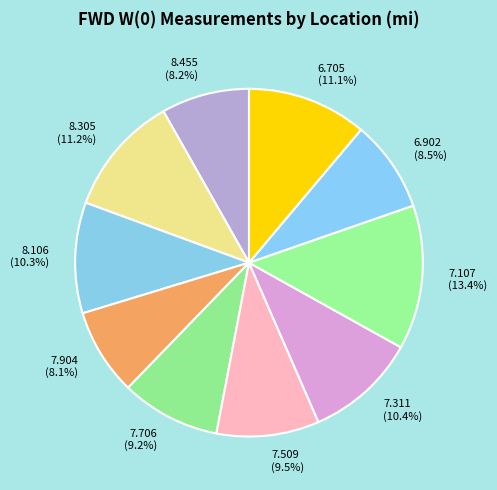

True or false: 7.904 accounts for 3% of the total.

False